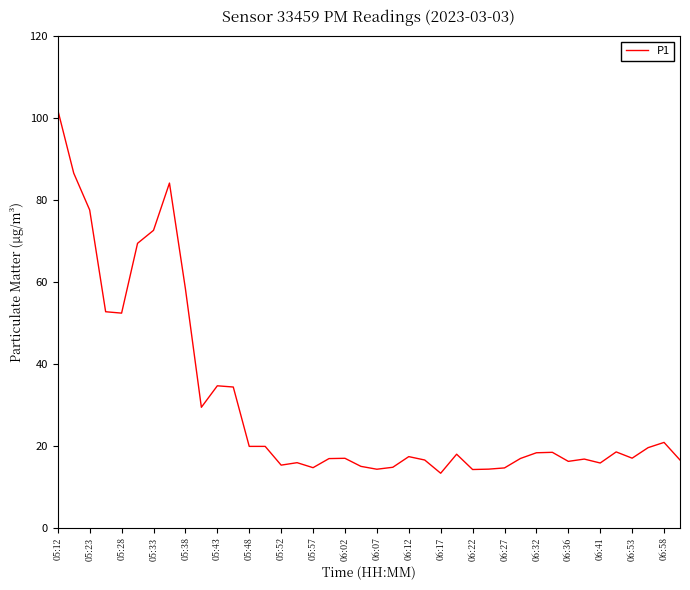

What is the greatest value displayed?

102.0